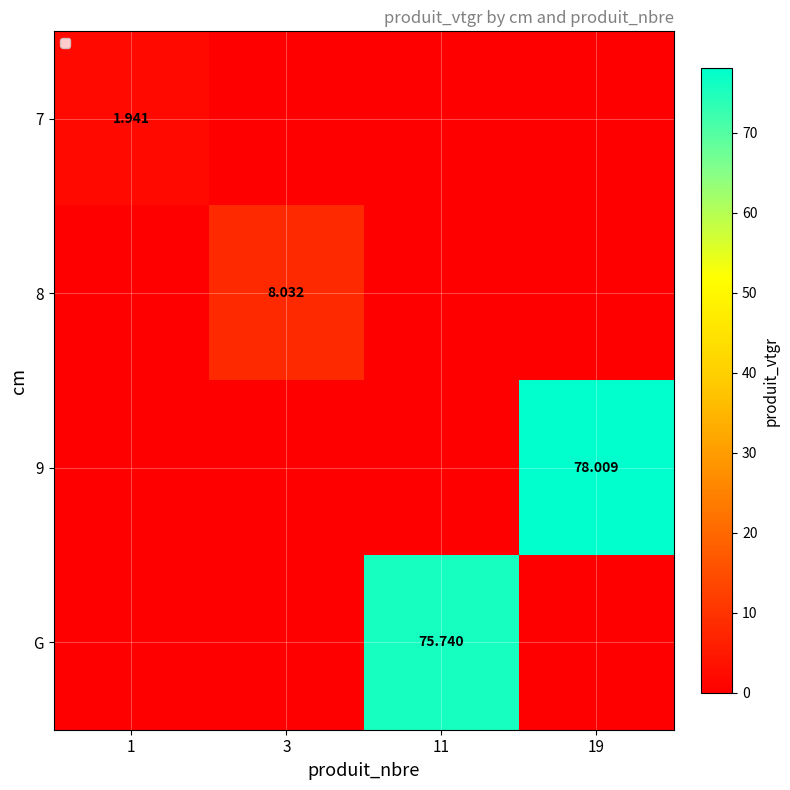

Is the value of 9 at 11 greater than the value of 8 at 1?

No